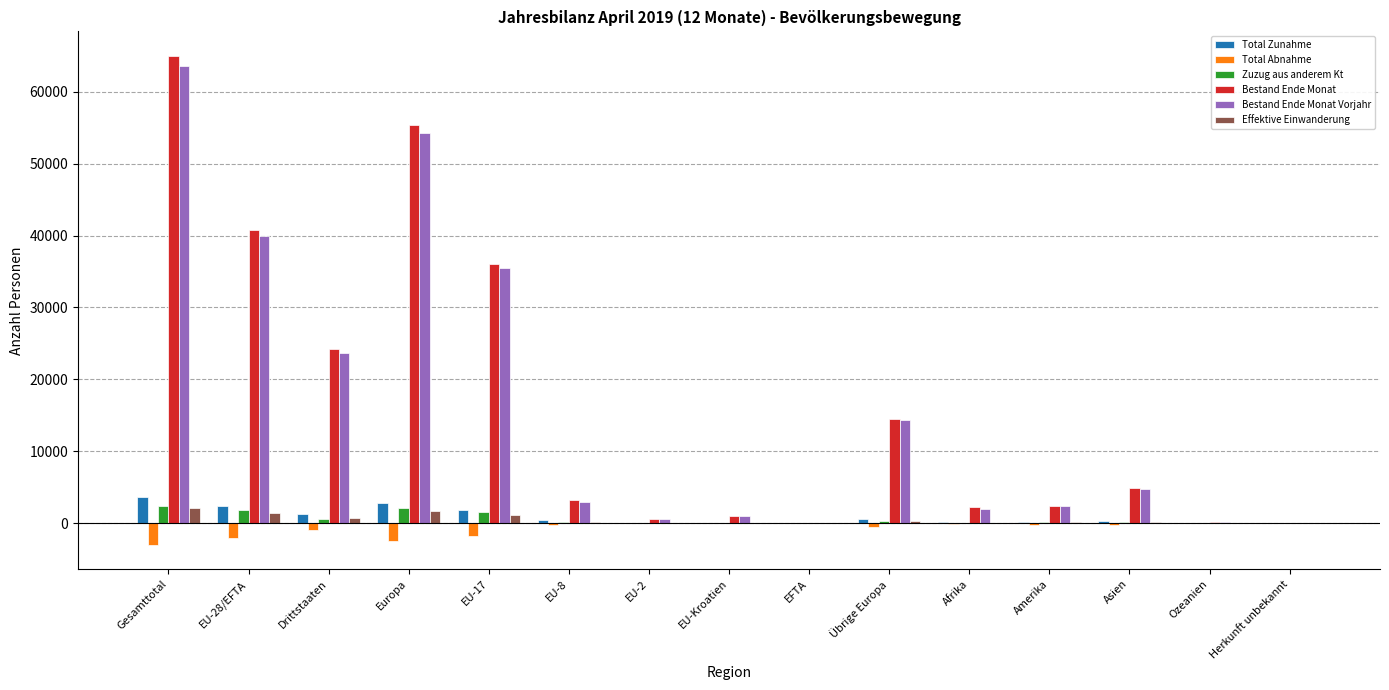

Between Europa and EFTA, which series saw the biggest shift?

Bestand Ende Monat